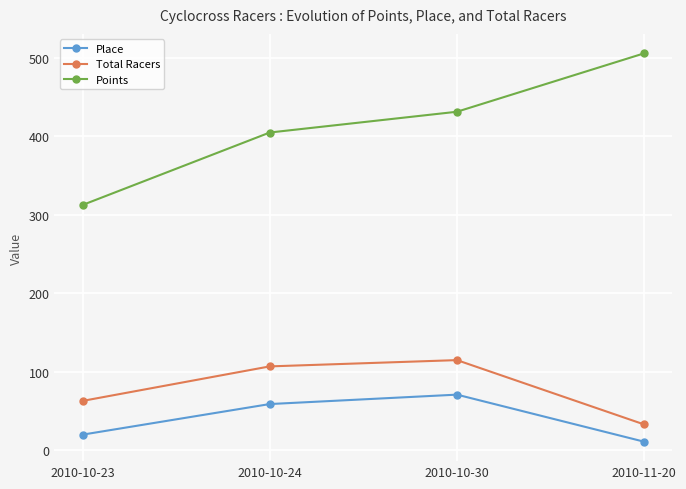

Reading left to right, extract all data points from this chart.

Place: 20.0	59.0	71.0	11.0
Total Racers: 63.0	107.0	115.0	33.0
Points: 312.7	405.1	431.5	506.0